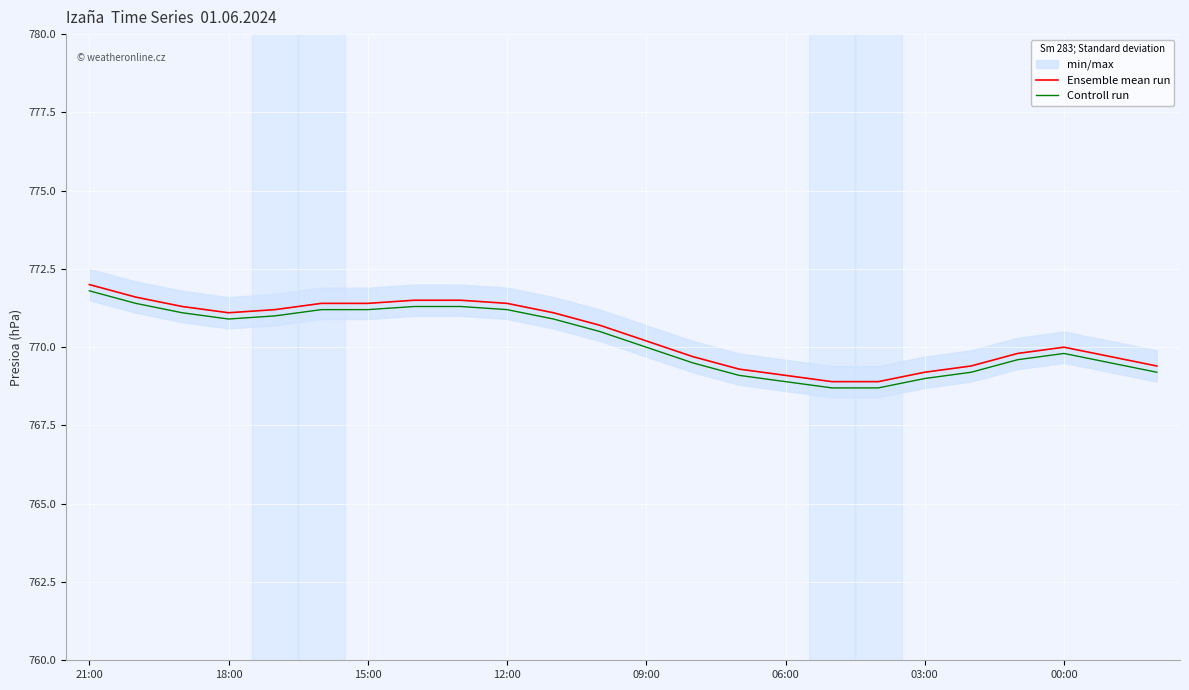

True or false: Ensemble mean run and Controll run intersect in this chart.

False